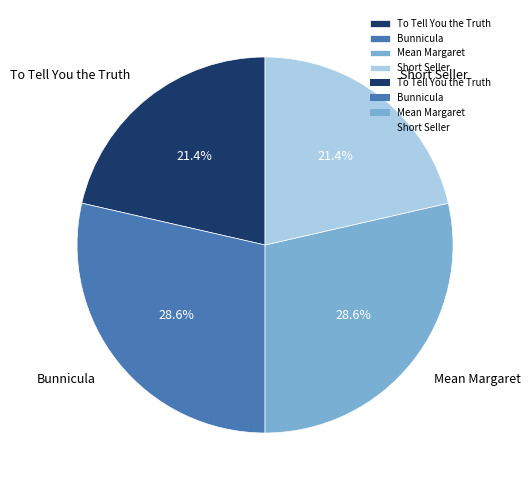

To the nearest percent, what is the difference between the largest and smallest slice percentages?

7%